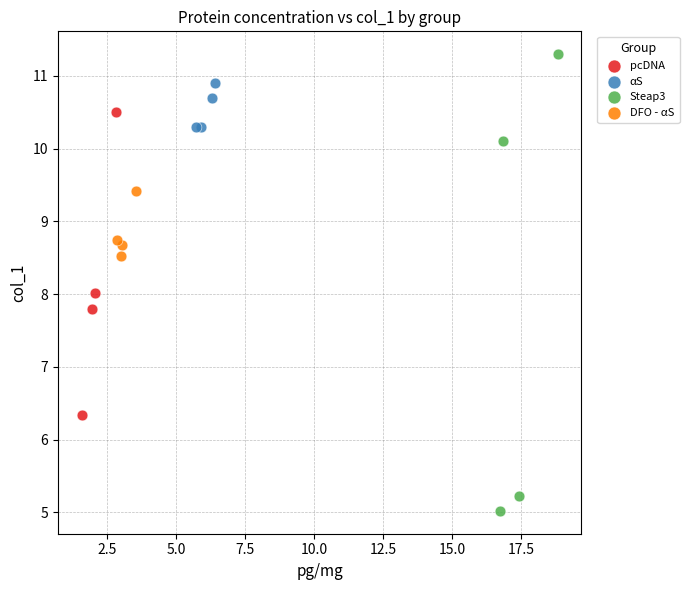

Which series reaches the maximum Y coordinate?

Steap3